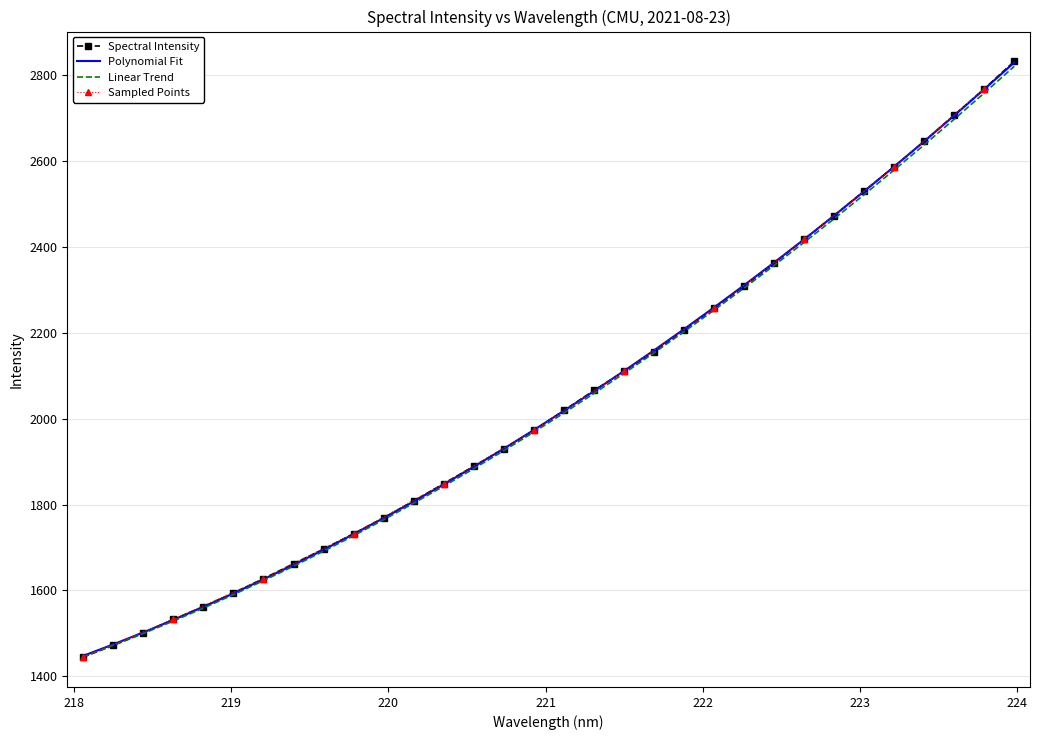

Count the number of values greater than 2019.

16